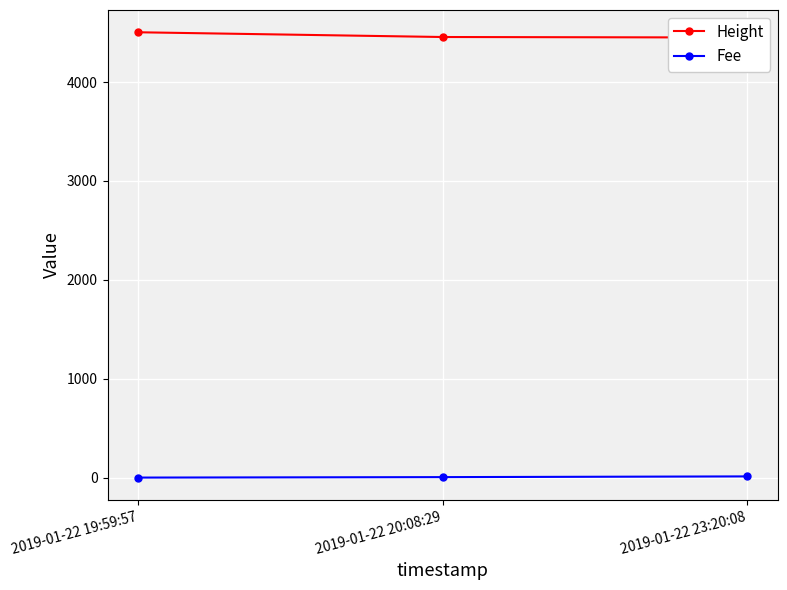

The Fee series shows 3.9 at 2019-01-22 23:20:08. True or false?

False